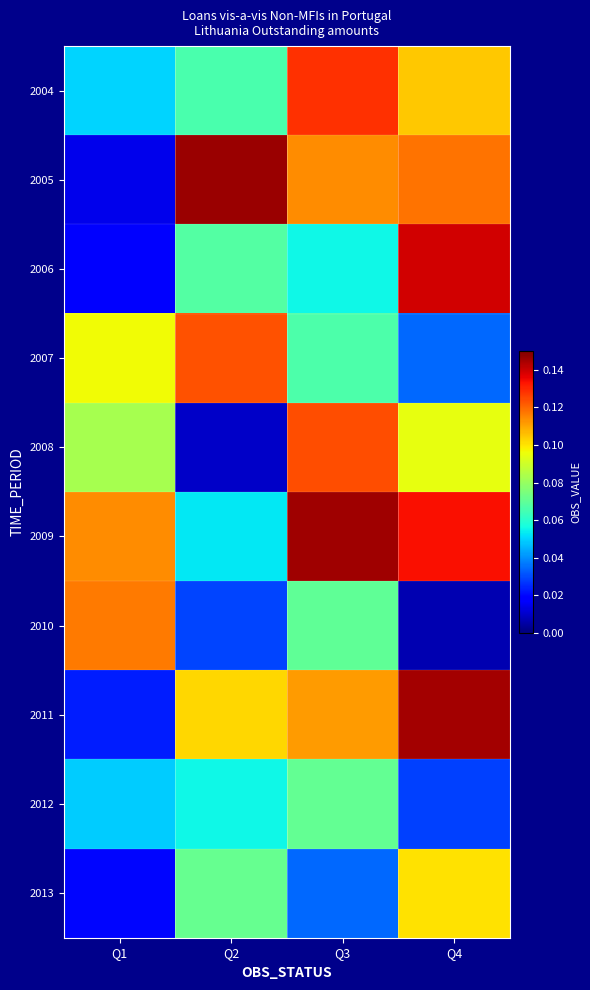

What is the spread (max minus min) of values at Q4?

0.1